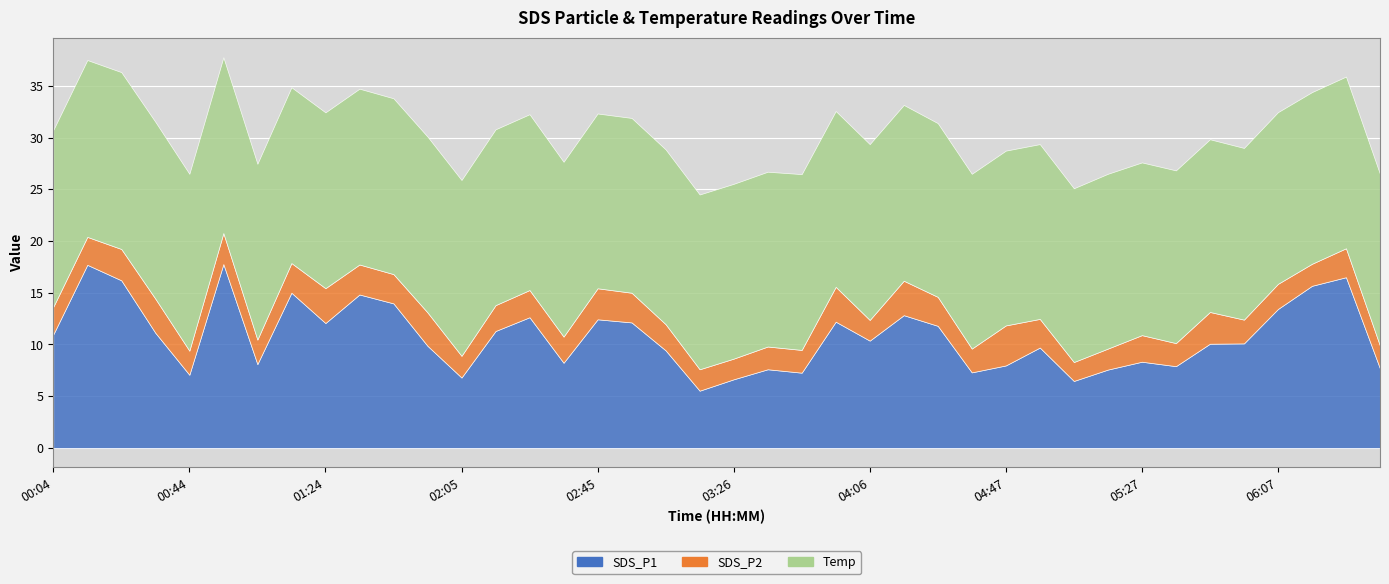

What are all the series names shown in the legend?

SDS_P1, SDS_P2, Temp